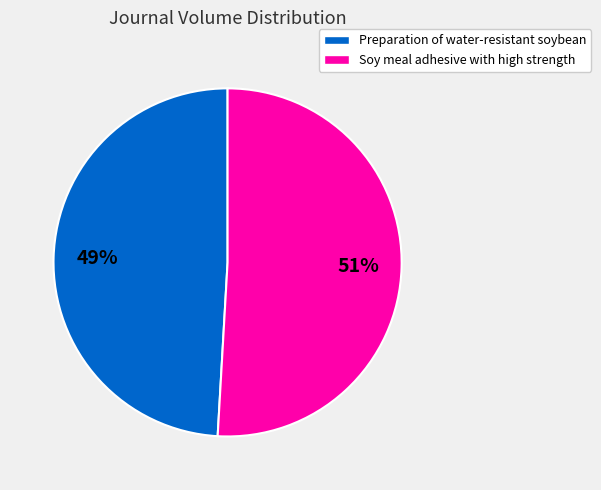

To the nearest percent, what is the difference between the Soy meal adhesive with high strength and Preparation of water-resistant soybean slice percentages?

2%